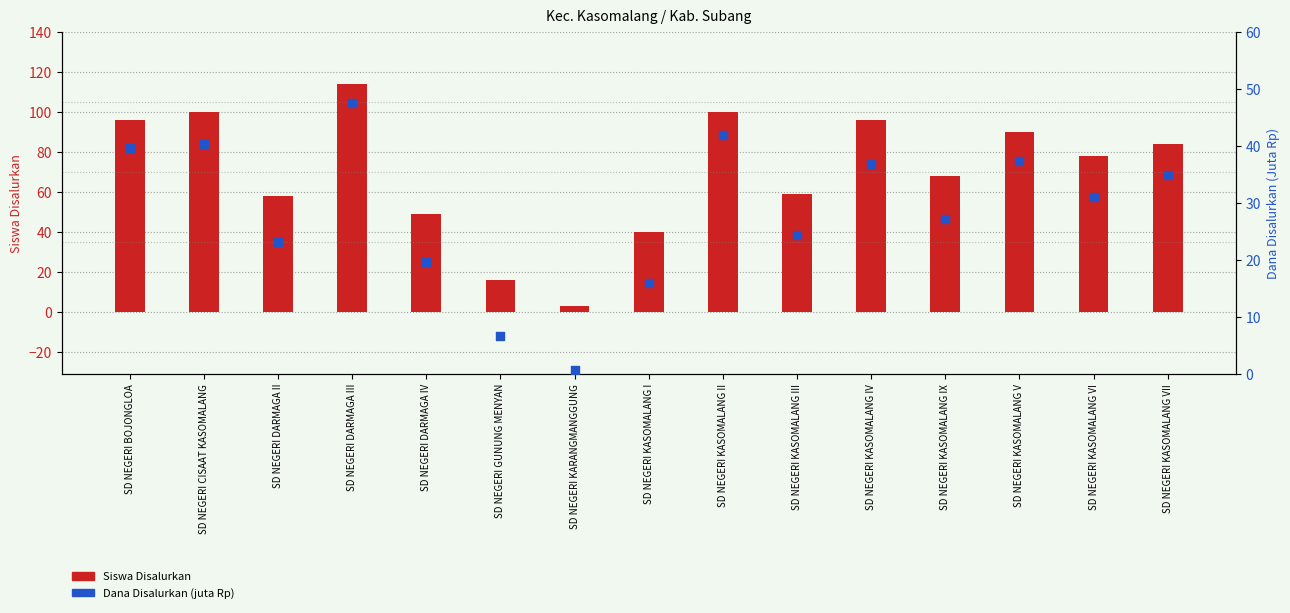

Which series has the largest total across all categories?

Siswa Disalurkan